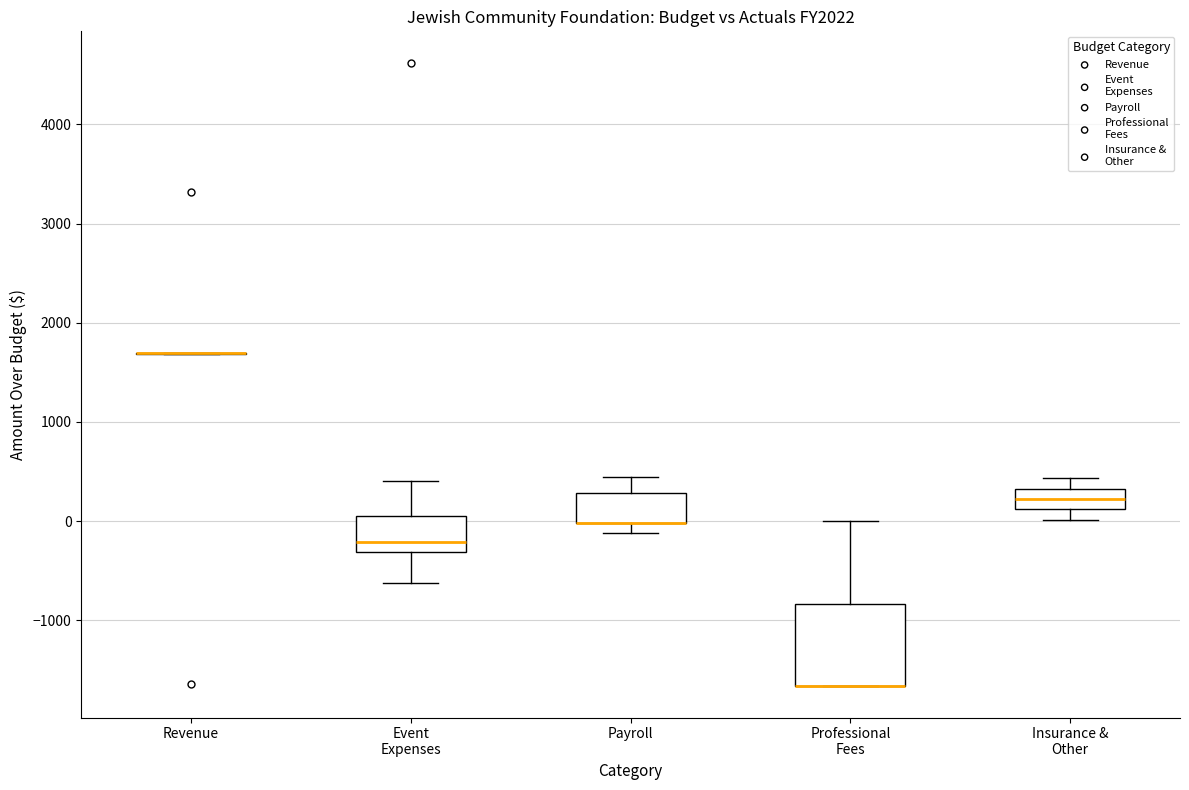

Reading left to right, transcribe this box plot: for each box, give where its median line is, the range the box spans, and where its two whiskers end, as read against the y-axis. The values are not printed on the chart, so give them approximately, as read against the axis.

Revenue: box collapsed to a line at 1700, whiskers 1700 to 1700
Event Expenses: median -200, box -300 to 100, whiskers -600 to 400
Payroll: median 0 (drawn on the box's lower edge), box 0 to 300, whiskers -100 to 400
Professional Fees: median -1700 (drawn on the box's lower edge), box -1700 to -800, whiskers -1700 to 0
Insurance & Other: median 200, box 100 to 300, whiskers 0 to 400